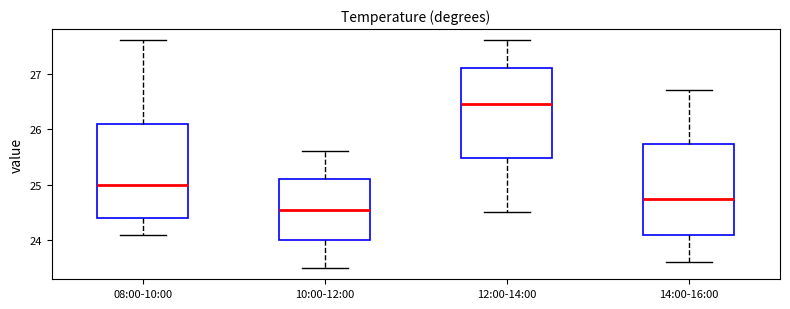

Which box's median line is the lowest?

10:00-12:00